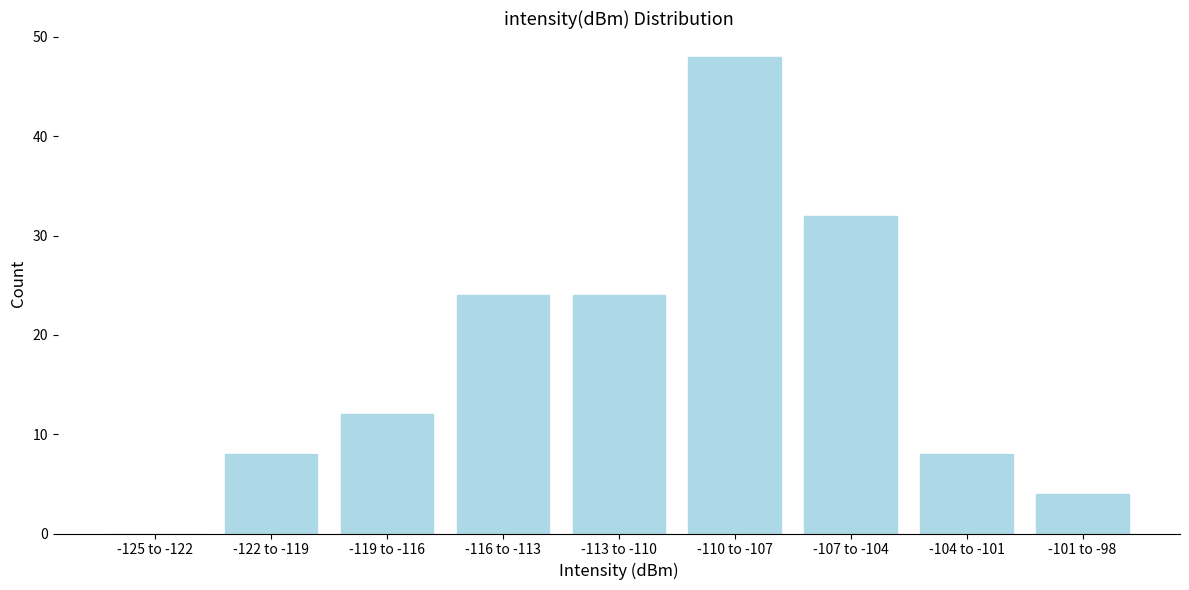

Reading right to left, extract all data points from this chart.

-101 to -98=4	-104 to -101=8	-107 to -104=32	-110 to -107=48	-113 to -110=24	-116 to -113=24	-119 to -116=12	-122 to -119=8	-125 to -122=0